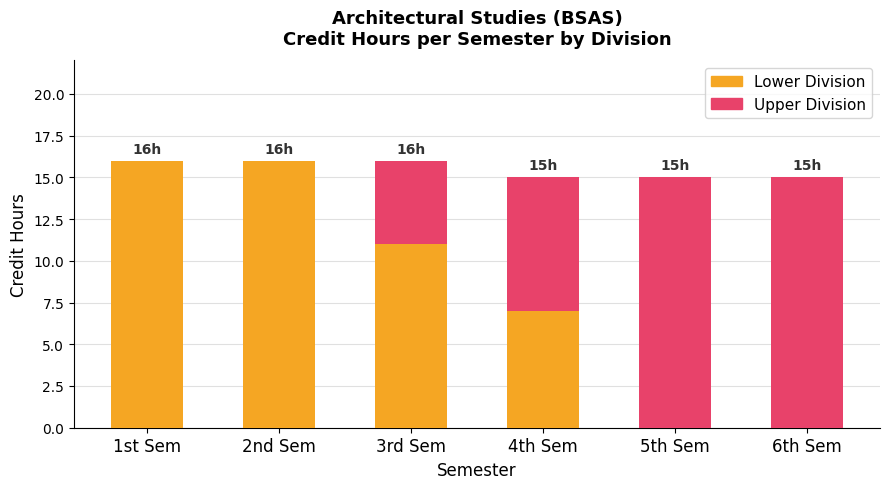

What are all the series names shown in the legend?

Lower Division, Upper Division